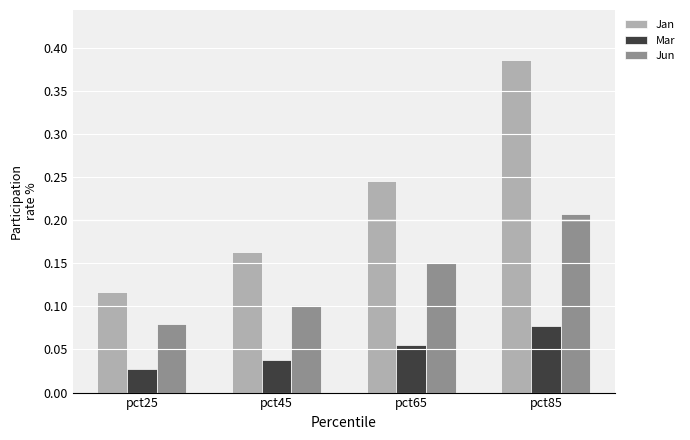

What are all the series names shown in the legend?

Jan, Mar, Jun